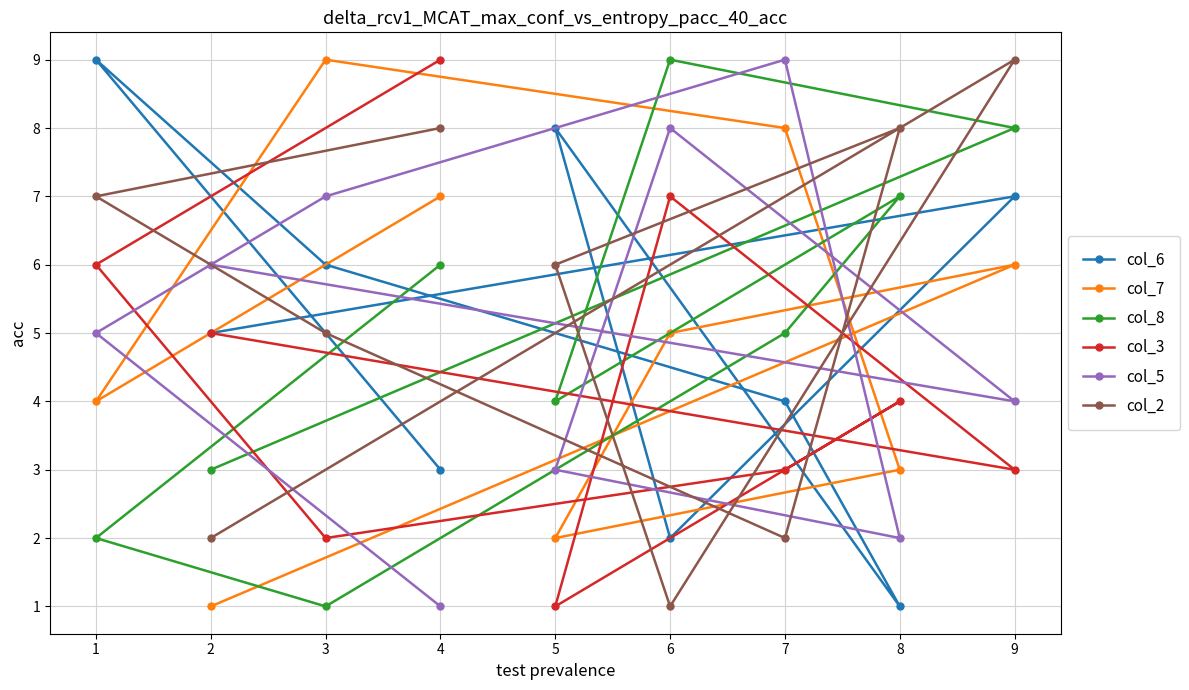

What is the average value of the col_6 series?

5